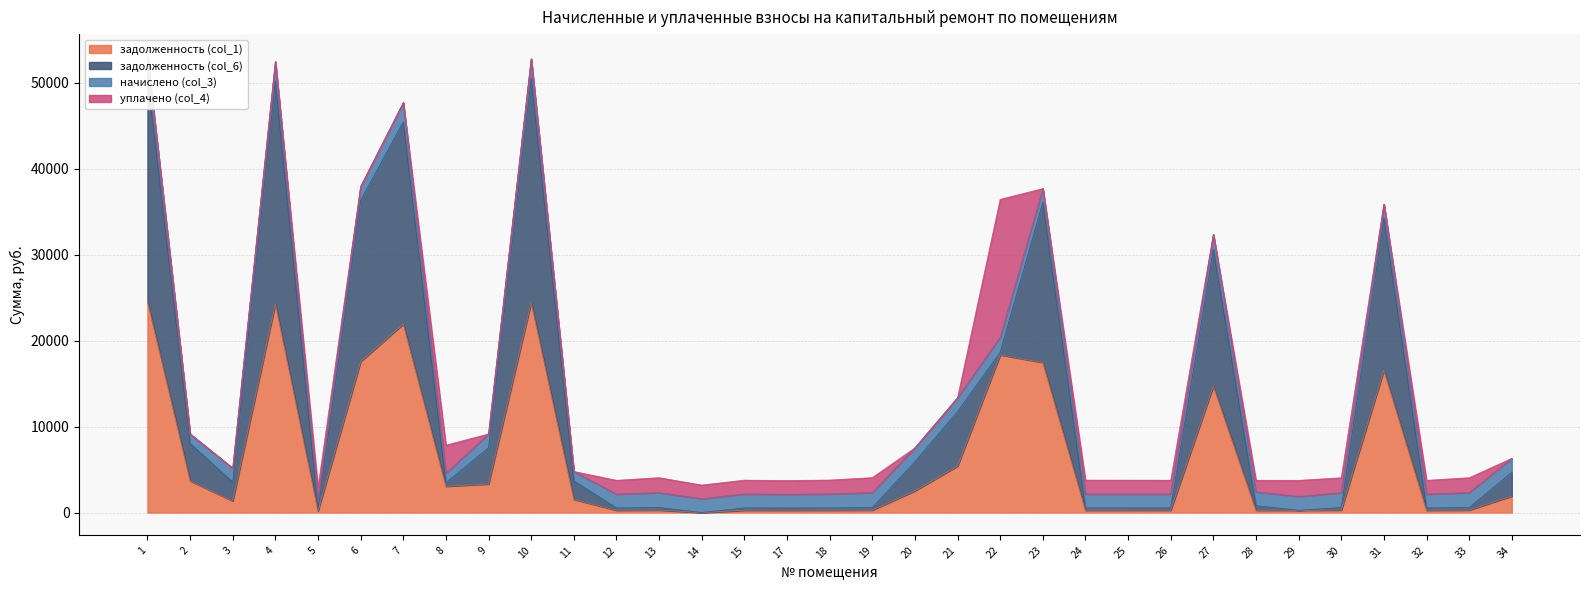

Which series has the largest total across all categories?

задолженность (col_6)